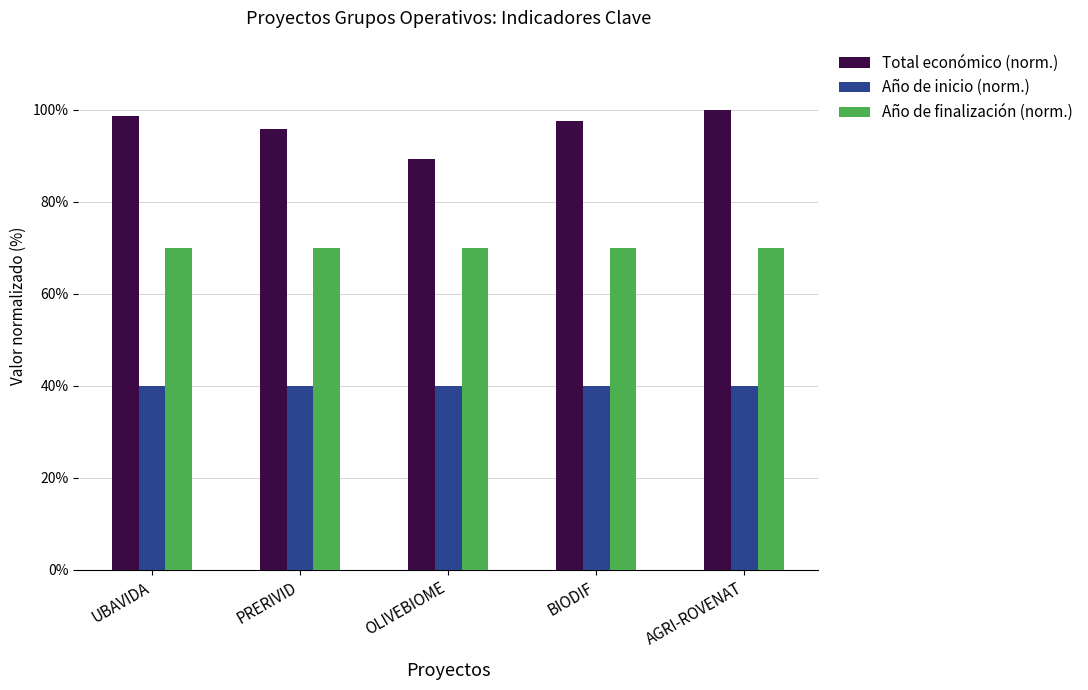

Which series has the widest spread of values?

Total económico (norm.)